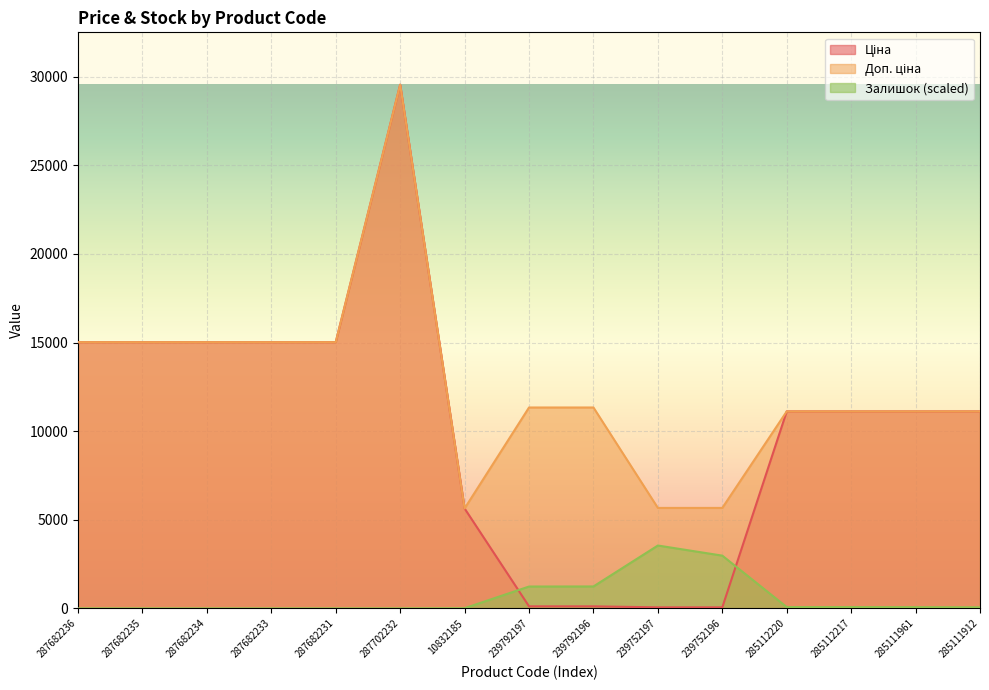

In Ціна, how many points are higher than both neighbors (excluding endpoints)?

1